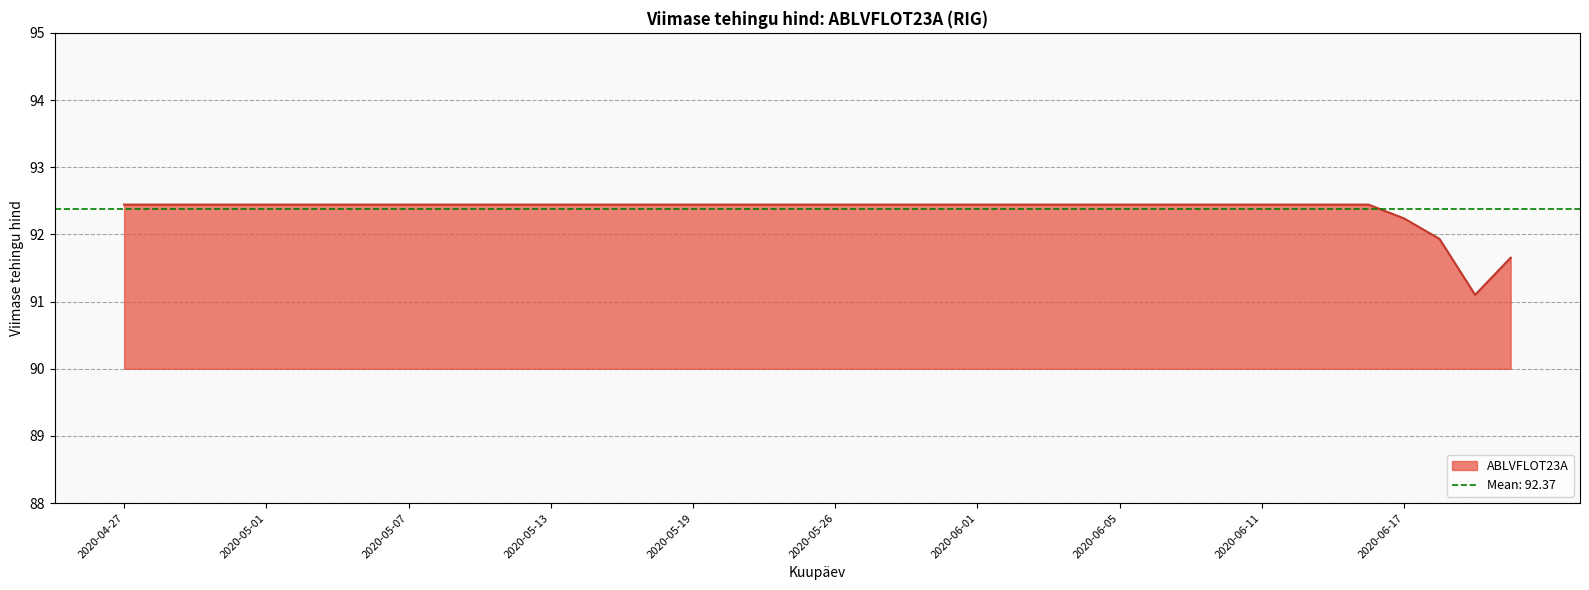

How many points are lower than both their immediate neighbors (excluding endpoints)?

1